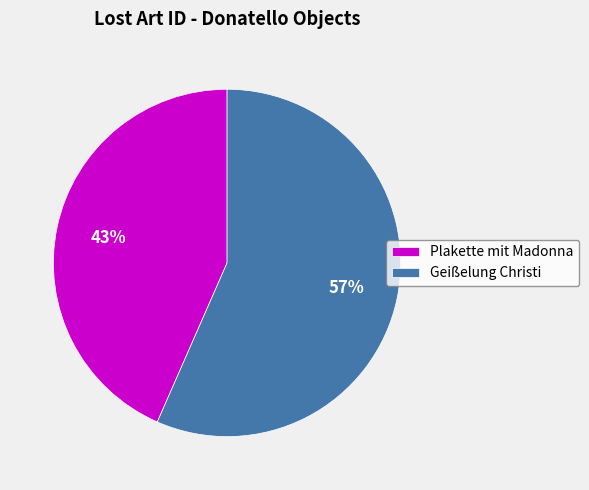

How many segments does this pie chart have?

2